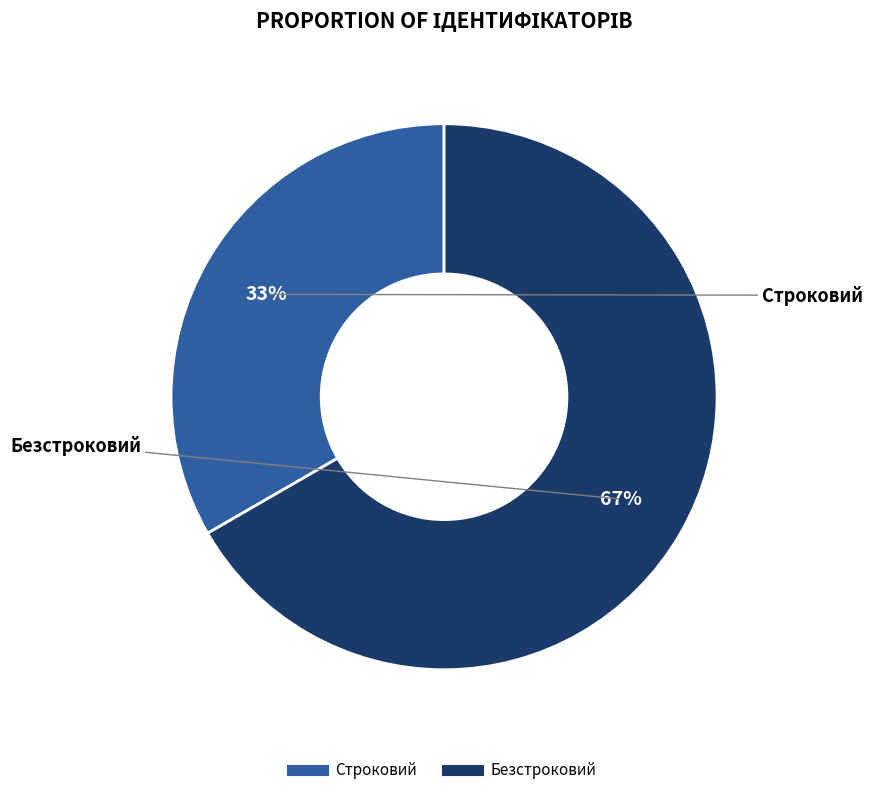

Is there any slice that represents more than half of the pie?

Yes